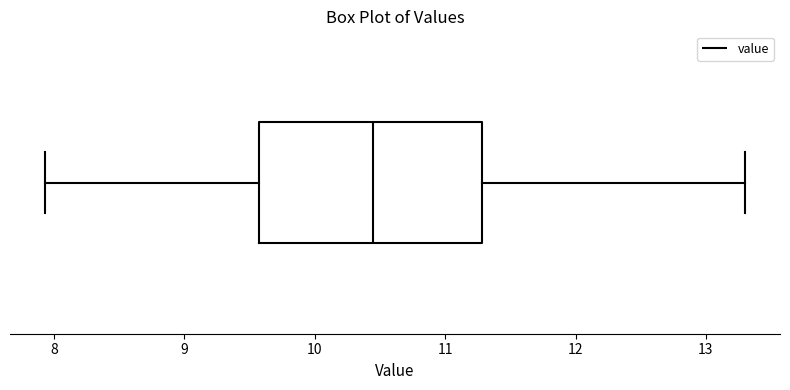

Read this box plot against the x-axis: the position of the median line, the range covered by the box, and the ends of both whiskers. The values are not printed on the chart, so give them approximately, as read against the axis.

median 10.5, box 9.6 to 11.3, whiskers 7.9 to 13.3